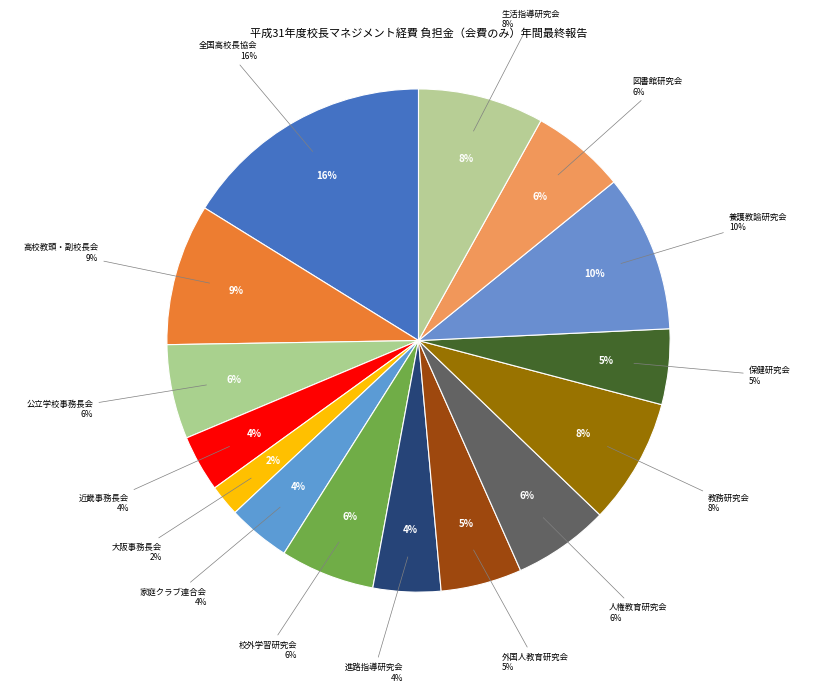

Which slice is the largest?

全国高等学校長協会